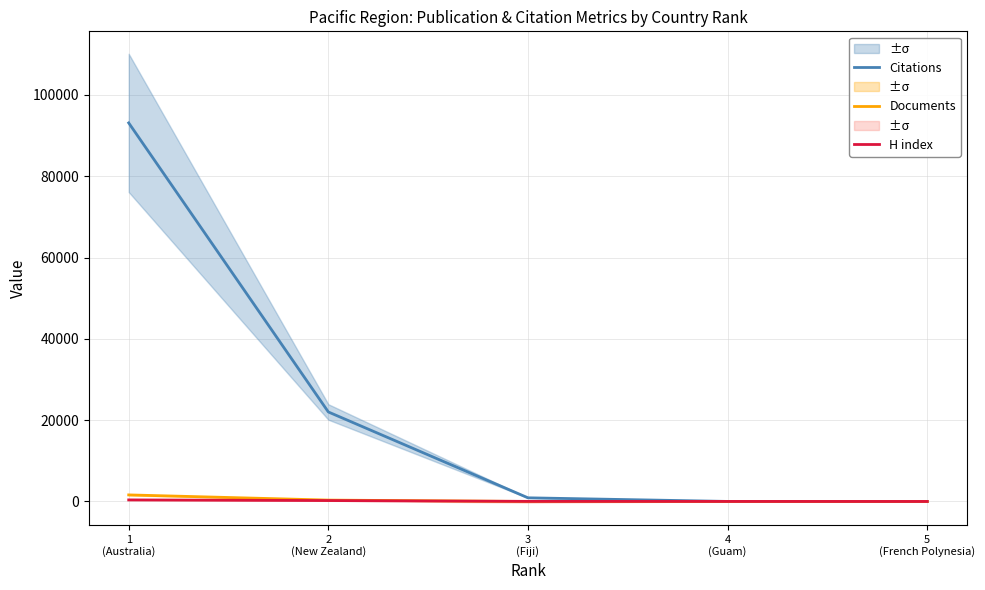

Is the value of Citations at 5
(French Polynesia) greater than the value of Documents at 1
(Australia)?

No